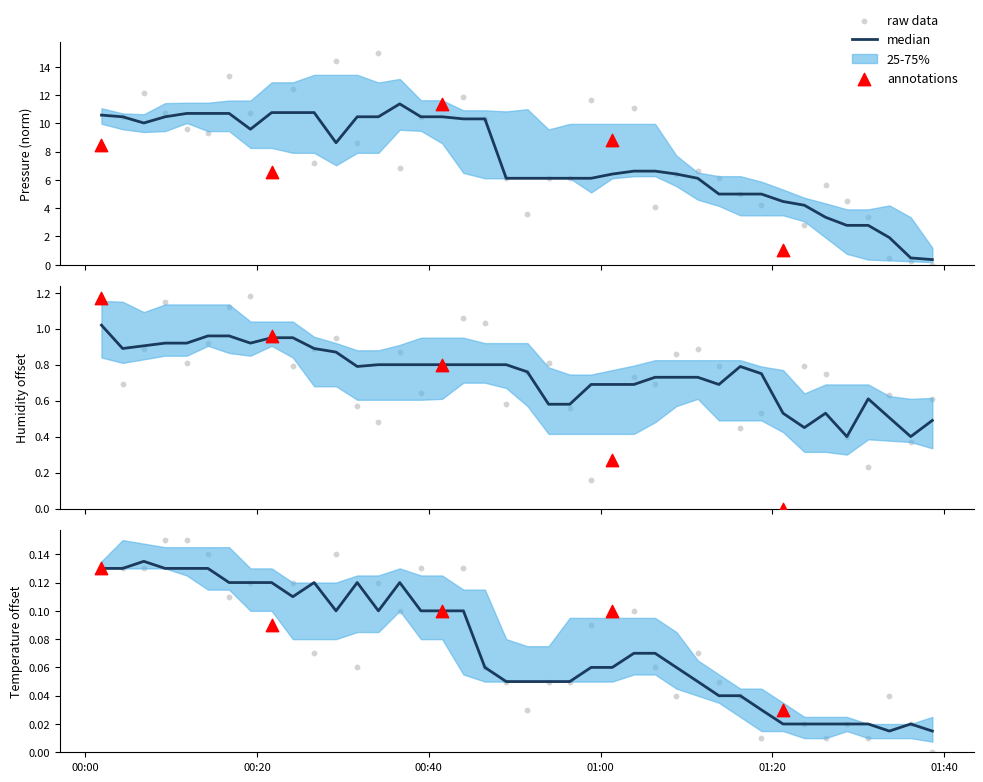

Which series contains the highest Y value?

pressure